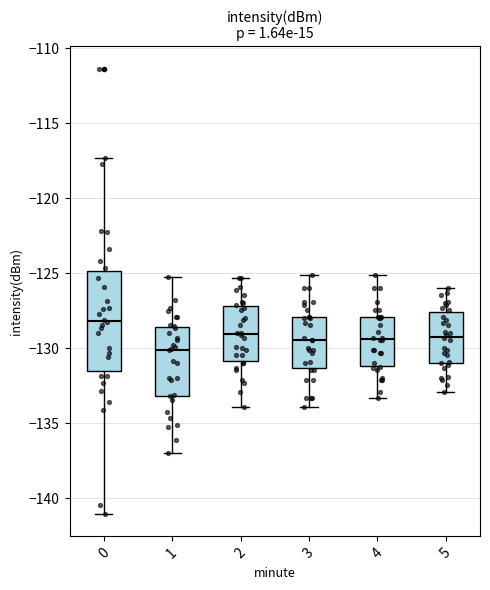

Where does the lower whisker of the box at x = 3 end on the y-axis? The values are not printed on the chart, so give them approximately, as read against the axis.

-134.0